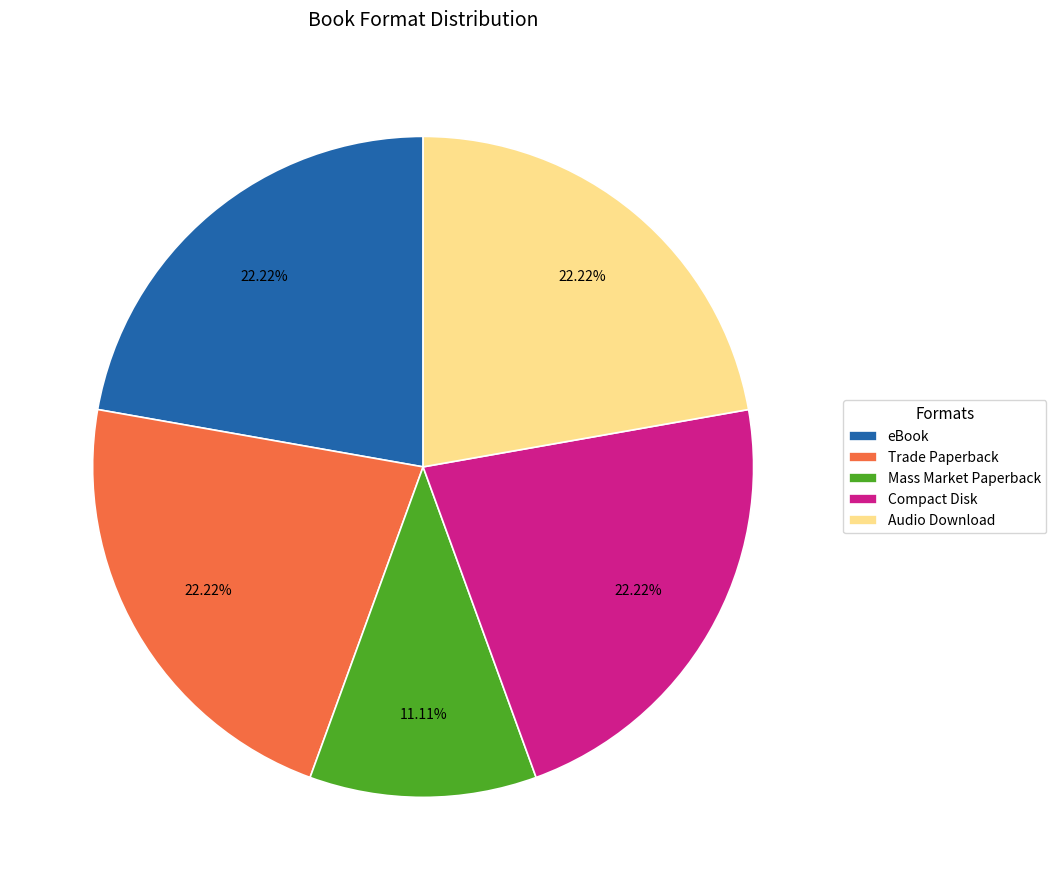

The Trade Paperback slice represents 9% of the pie. True or false?

False